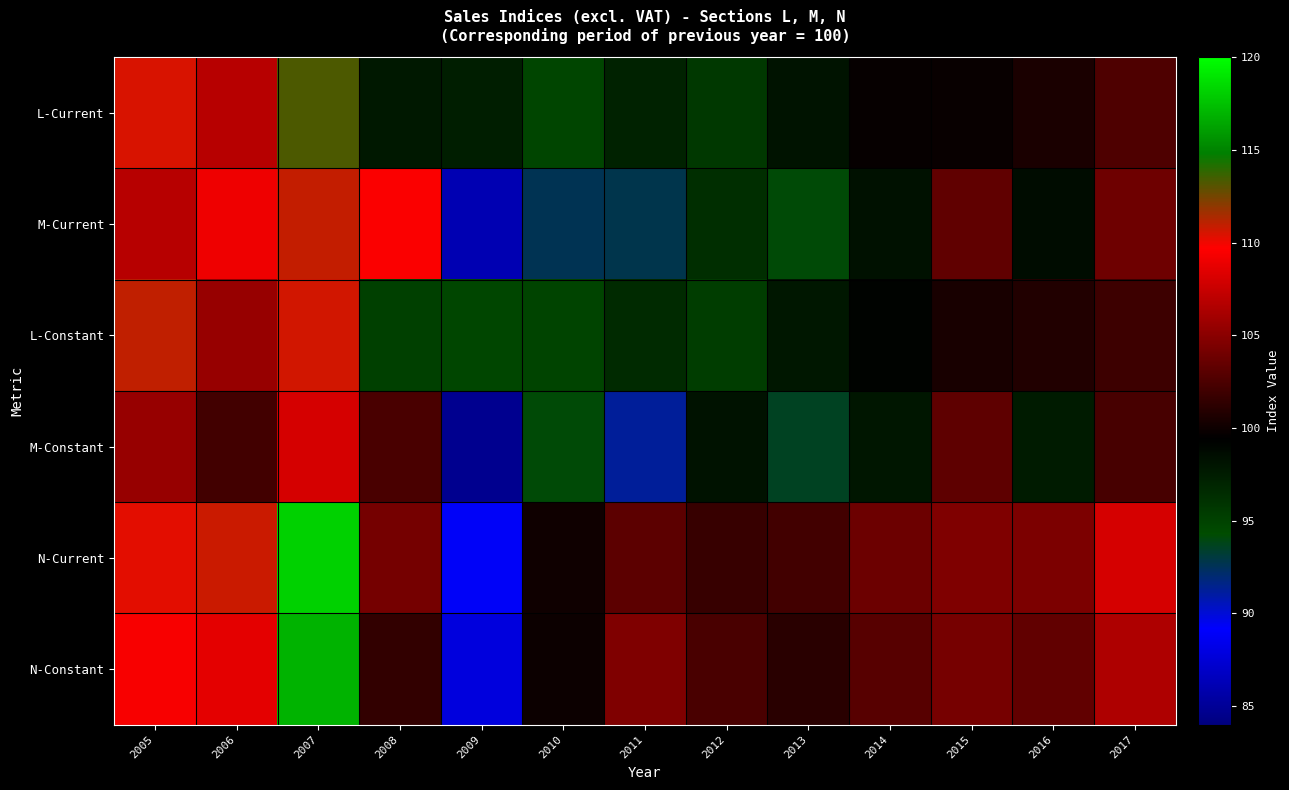

What is the total value across all series at 2010?

576.4